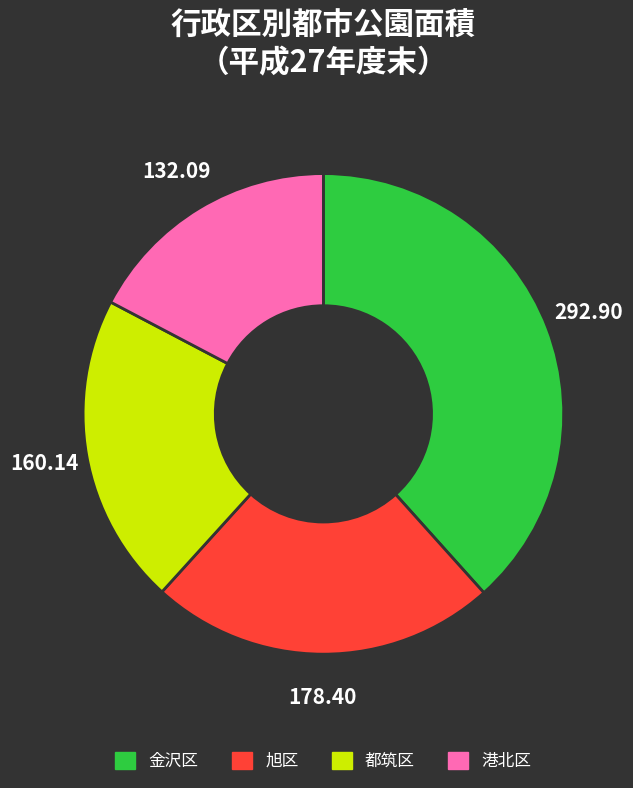

Is there any slice that represents more than half of the pie?

No